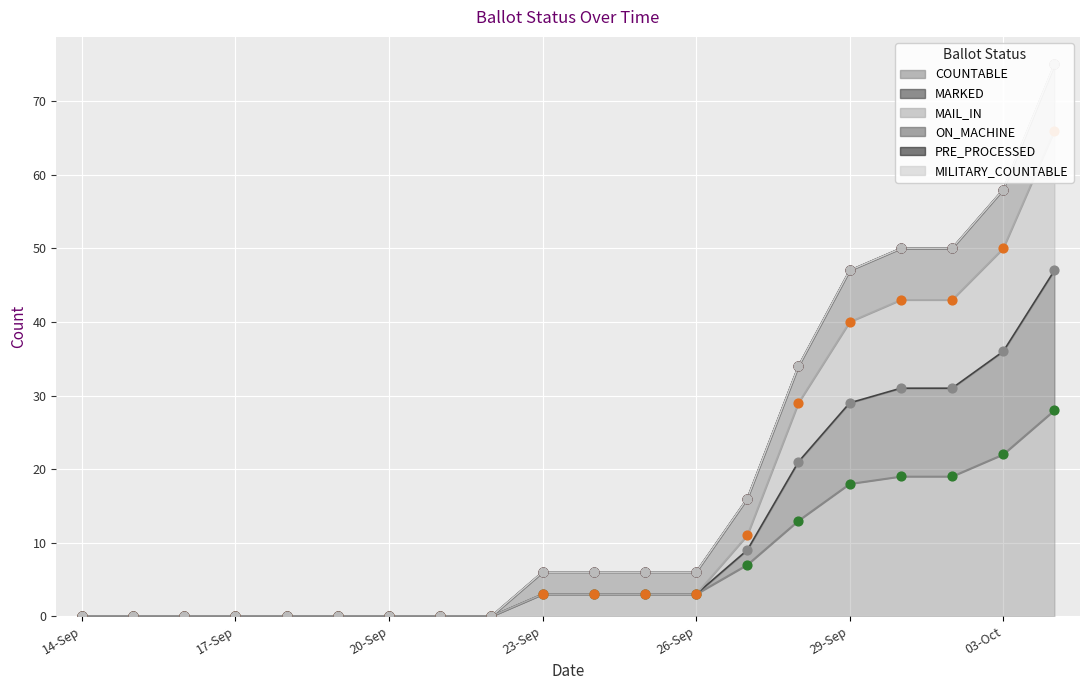

At which category is the sum across all series the highest?

04-Oct